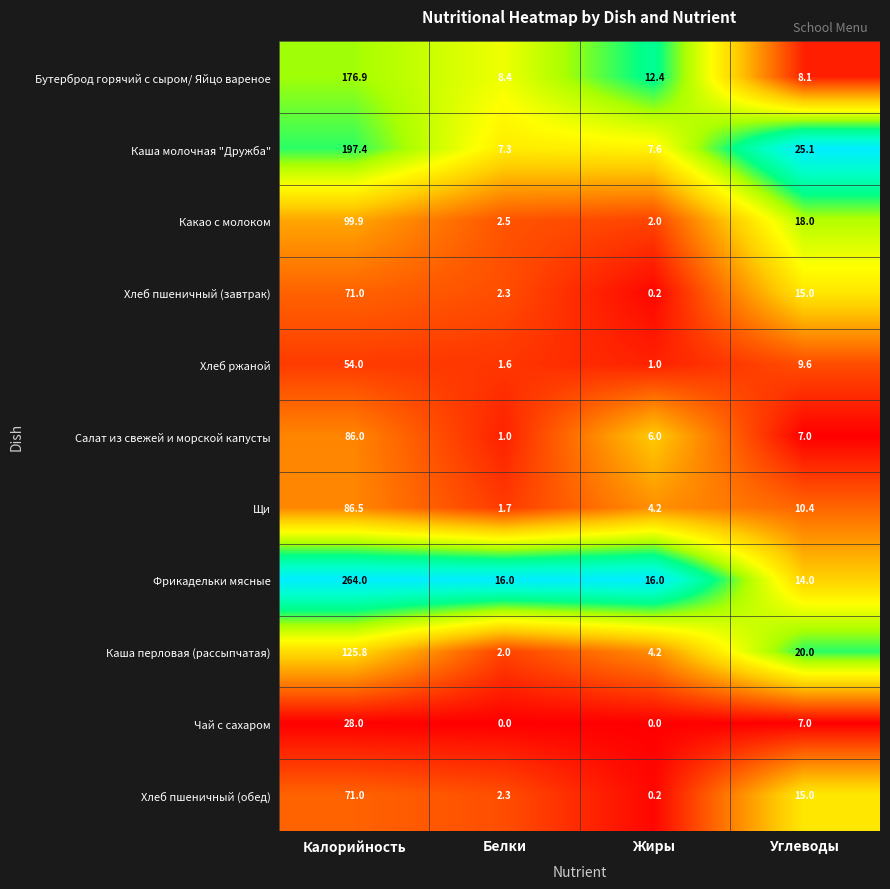

Rank the categories by Каша молочная "Дружба" value from lowest to highest.

Белки, Жиры, Углеводы, Калорийность